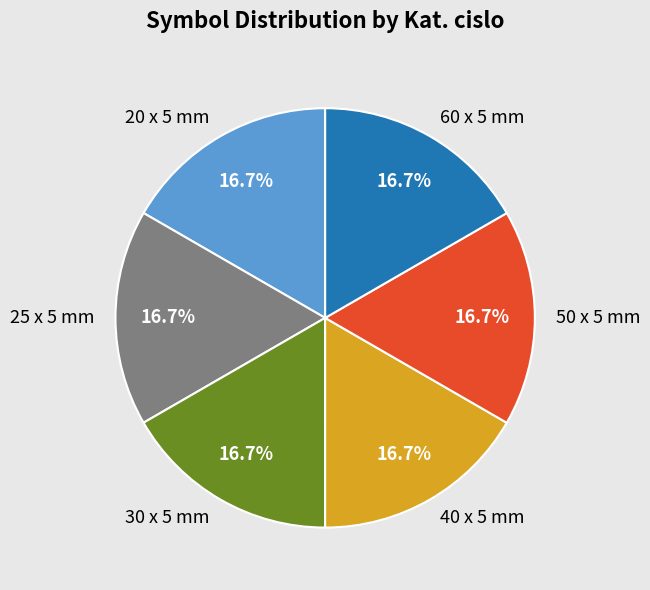

Do 50 x 5 mm and 20 x 5 mm together represent more than half of the pie?

No